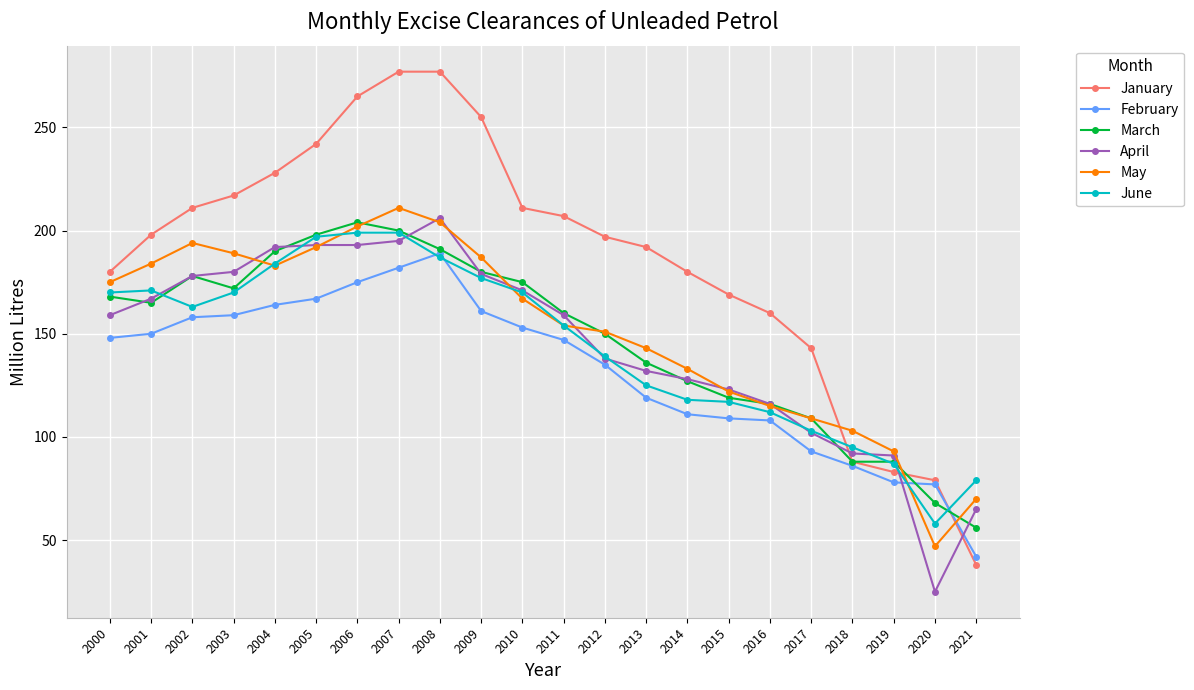

Which series has the widest spread of values?

January